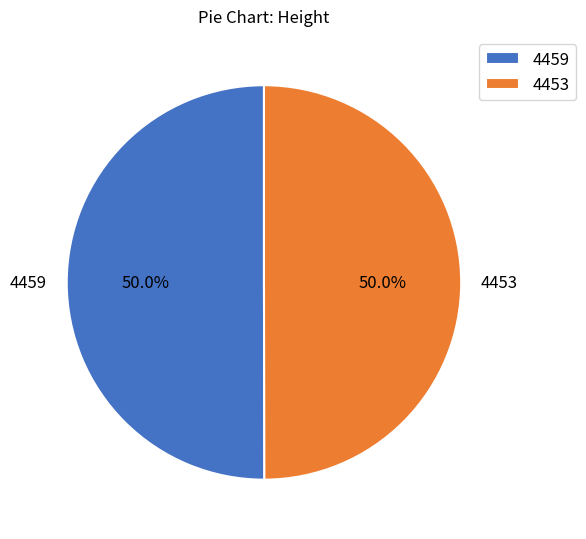

What percentage is NOT represented by 4453?

50.0%